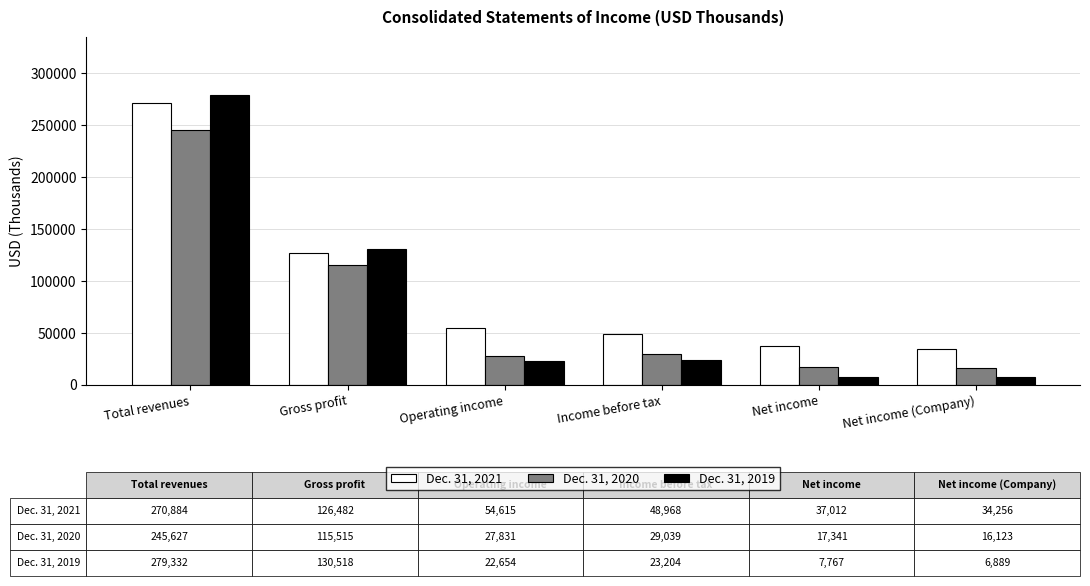

What is the average value of the Dec. 31, 2019 series?

78394